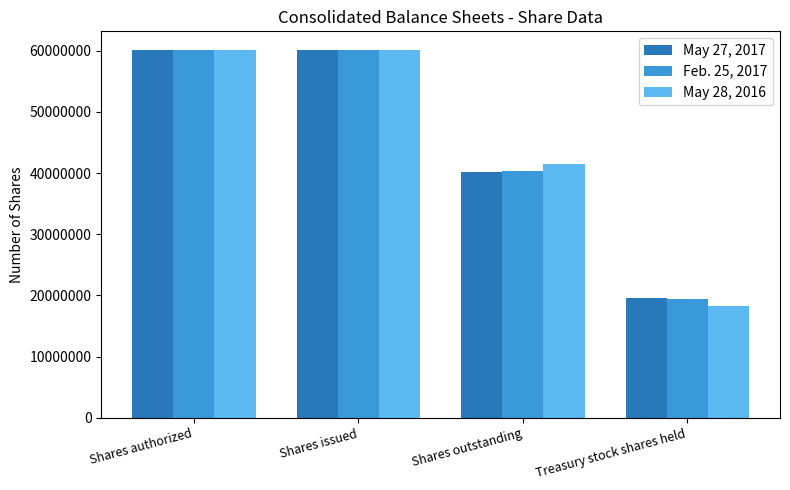

Reading right to left, transcribe all the data shown in this chart.

May 27, 2017: Treasury stock shares held=19610000	Shares outstanding=40148000	Shares issued=60145000	Shares authorized=60145000
Feb. 25, 2017: Treasury stock shares held=19421000	Shares outstanding=40337000	Shares issued=60145000	Shares authorized=60145000
May 28, 2016: Treasury stock shares held=18311000	Shares outstanding=41447000	Shares issued=60145000	Shares authorized=60145000